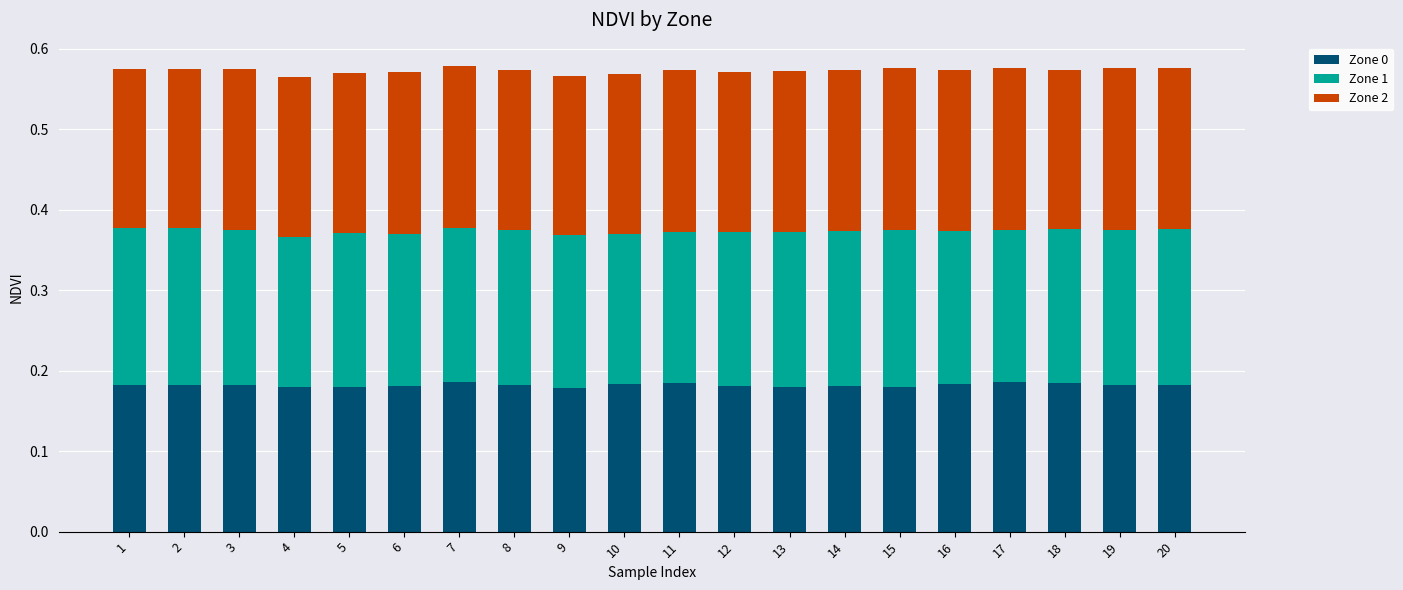

The Zone 0 series shows 0.3 at 10. True or false?

False